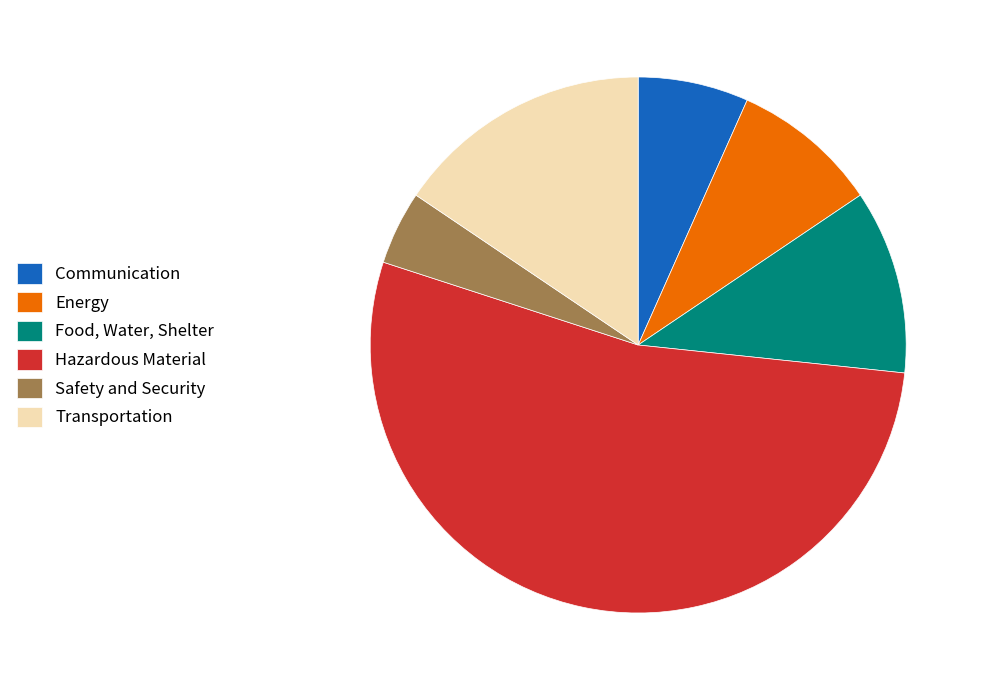

How many segments does this pie chart have?

6